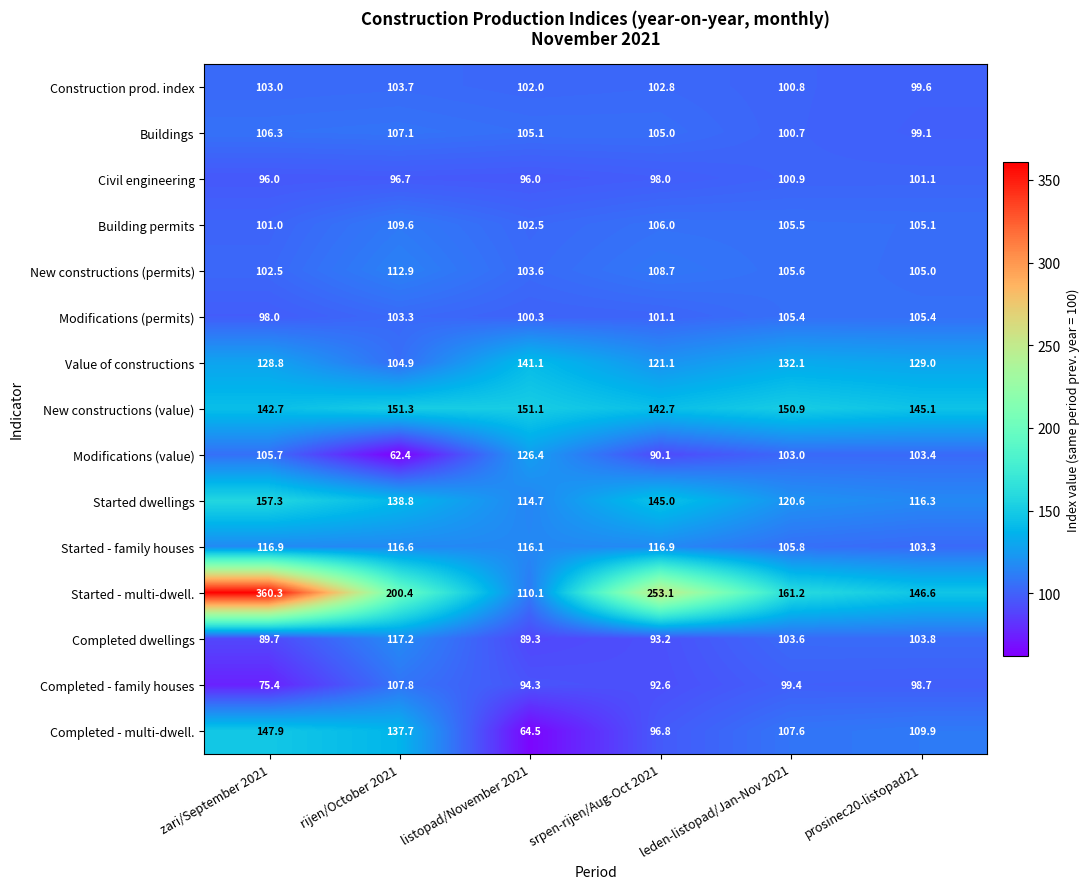

Between rijen/October 2021 and leden-listopad/Jan-Nov 2021, which series saw the biggest shift?

Modifications (value)